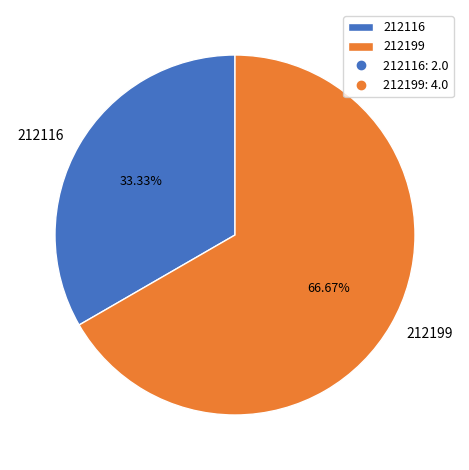

Which has a higher value, 212199 or 212116?

212199